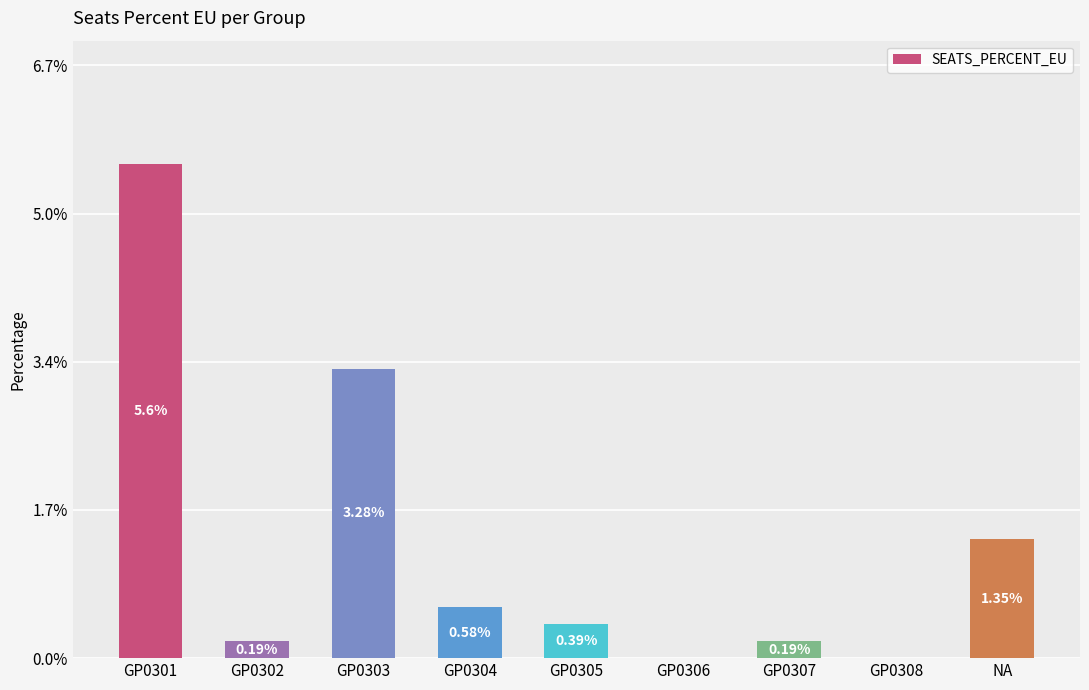

Are the bars grouped side by side (vs. stacked)?

No